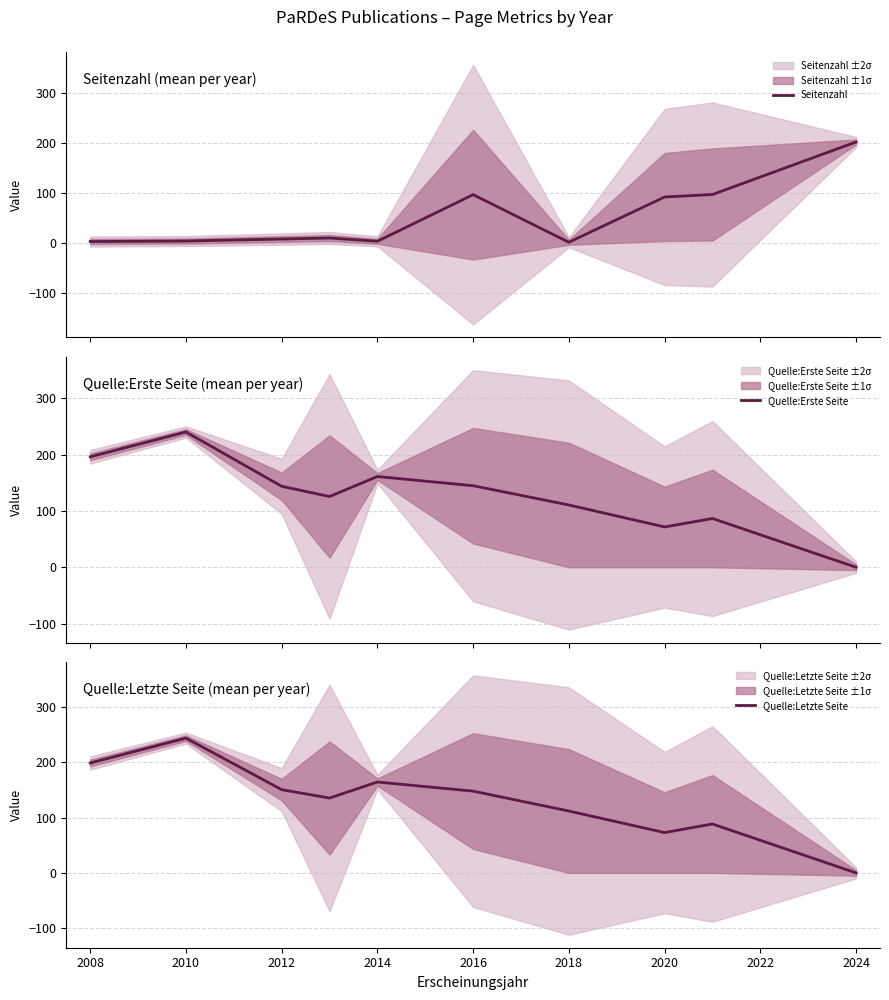

At how many categories does at least one series exceed 67?

10